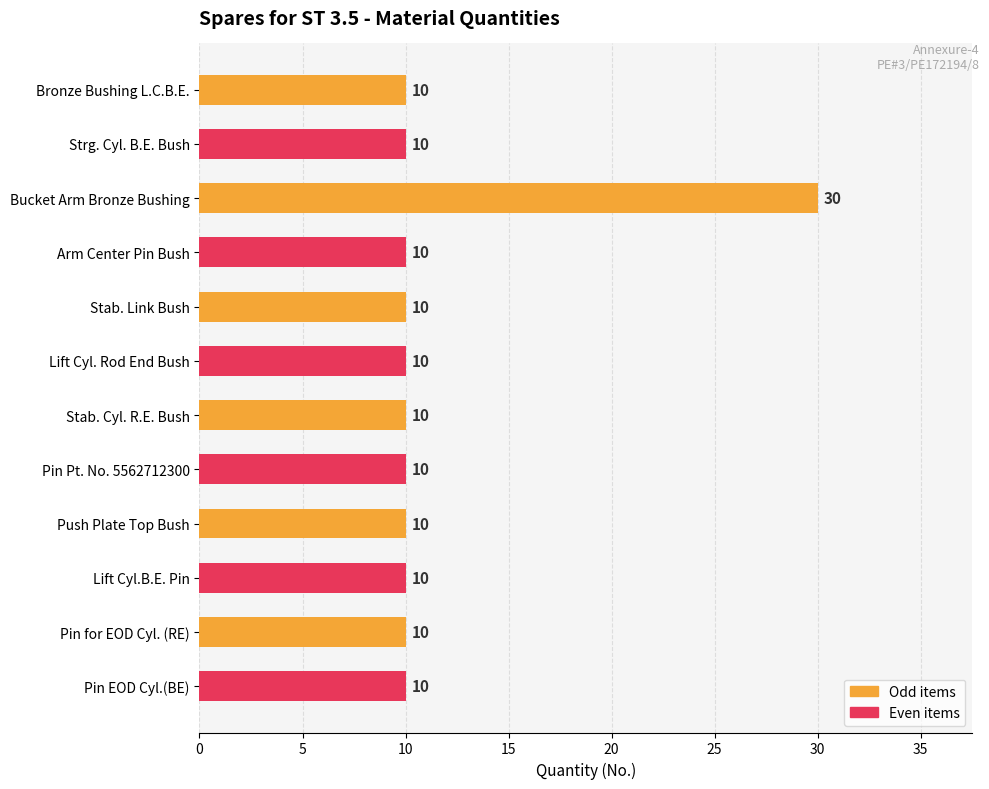

What is the sum of the values at Bronze Bushing L.C.B.E. and Push Plate Top Bush?

20